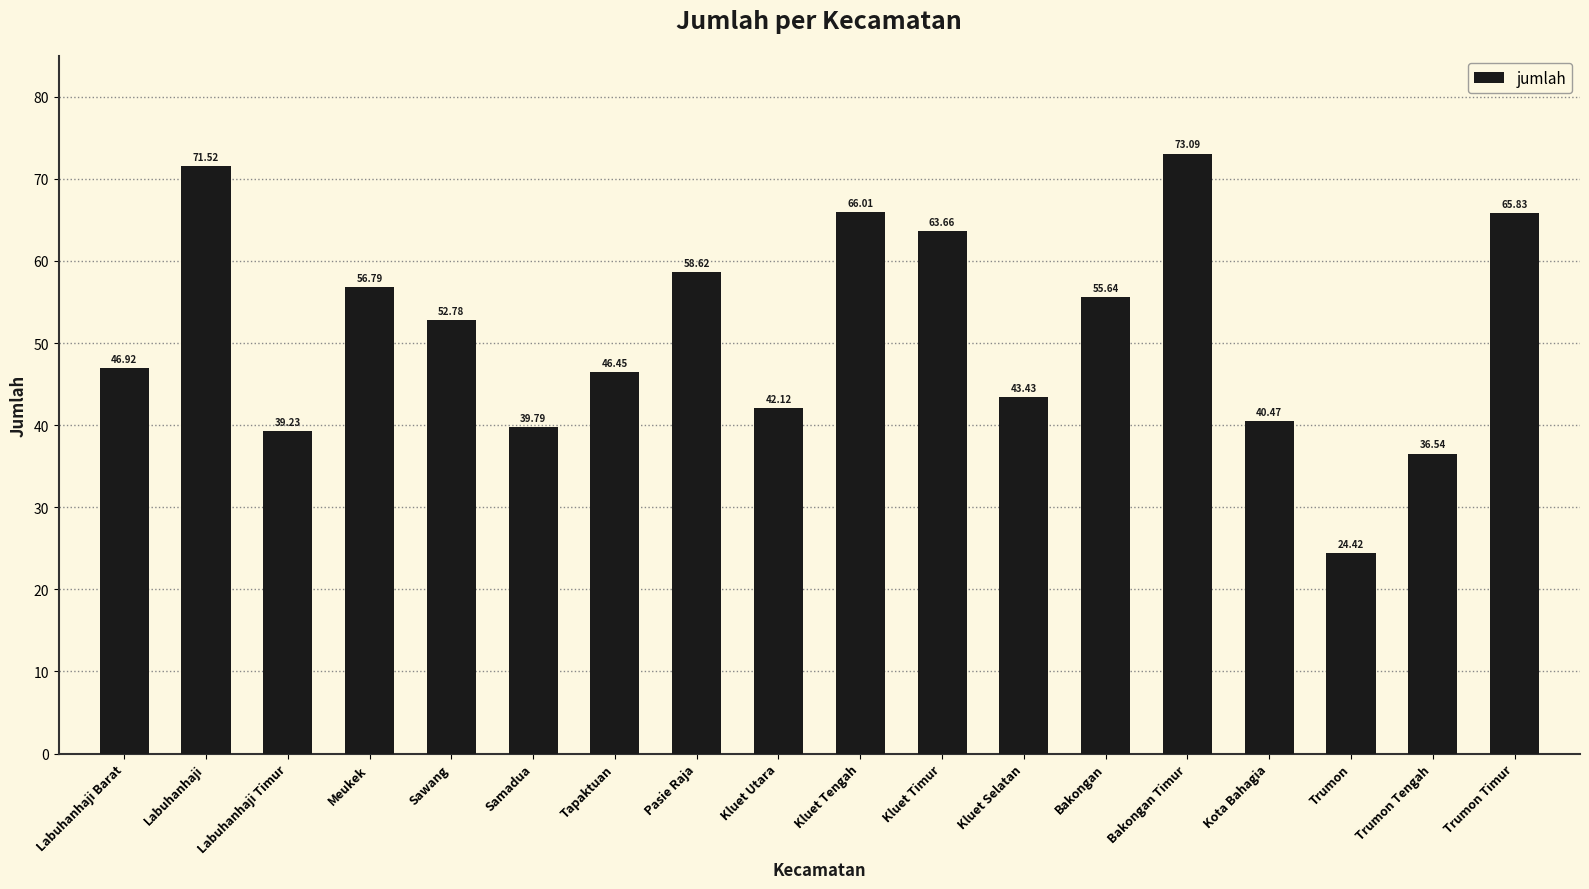

Between Sawang and Meukek, which is larger?

Meukek